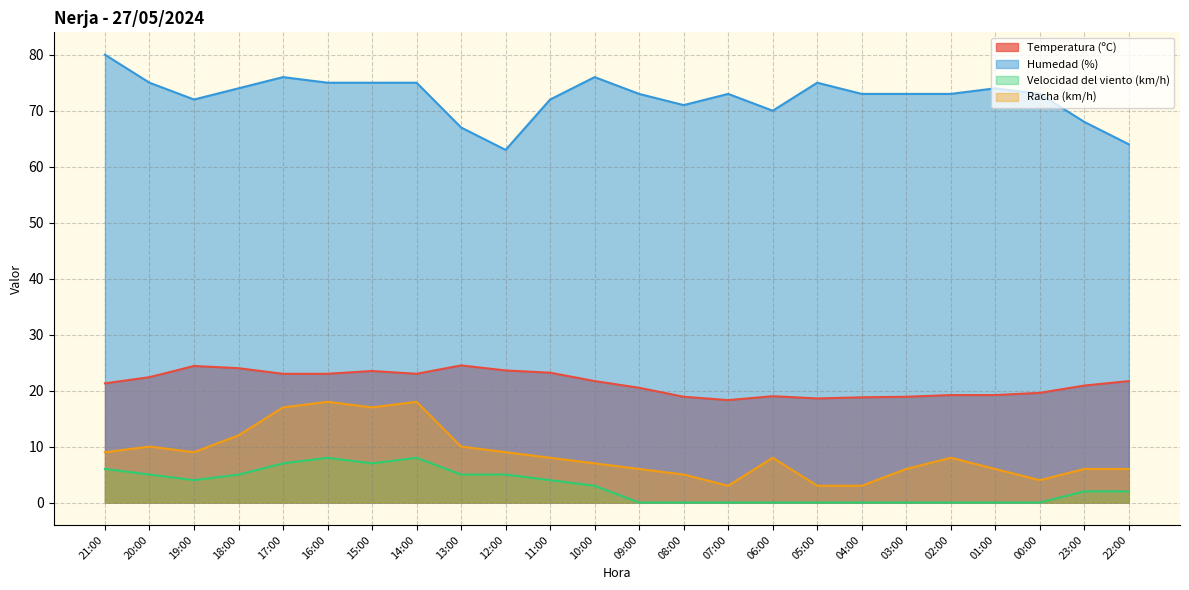

How many series are shown in this chart?

4